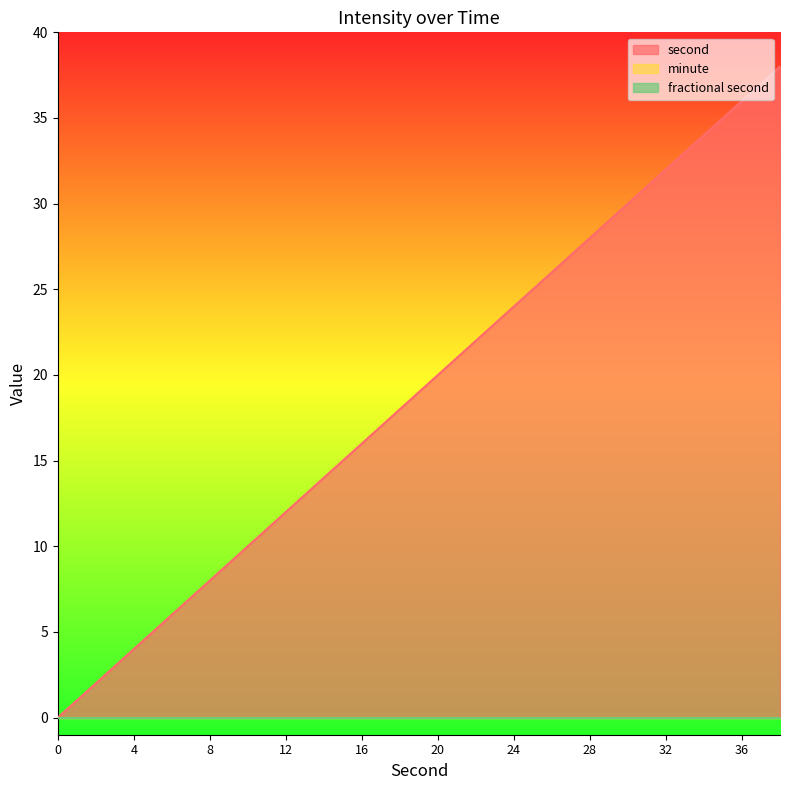

How many series are shown in this chart?

3